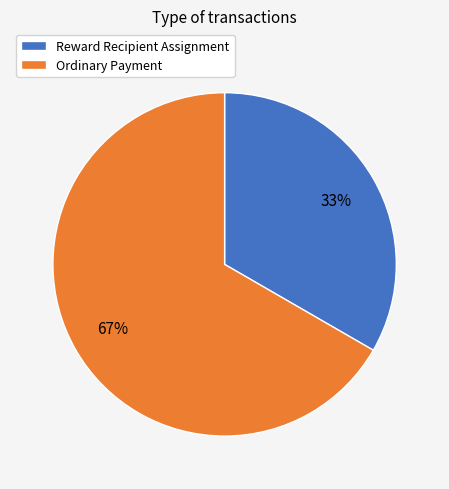

Is the sum of Ordinary Payment and Reward Recipient Assignment greater than half?

Yes